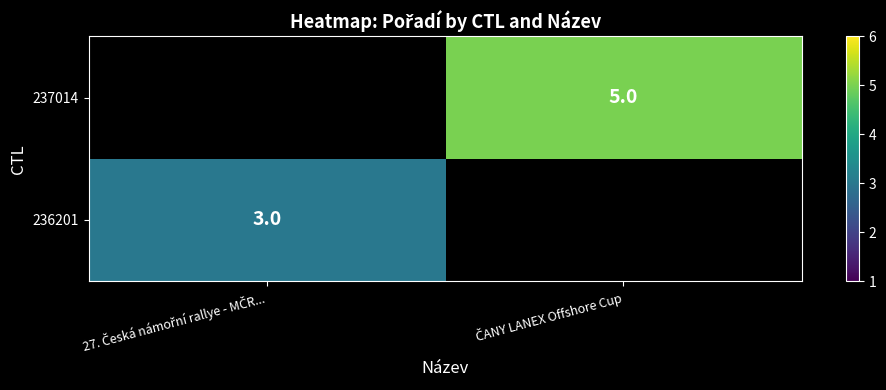

Which label corresponds to the largest value in the chart?

ČANY LANEX Offshore Cup